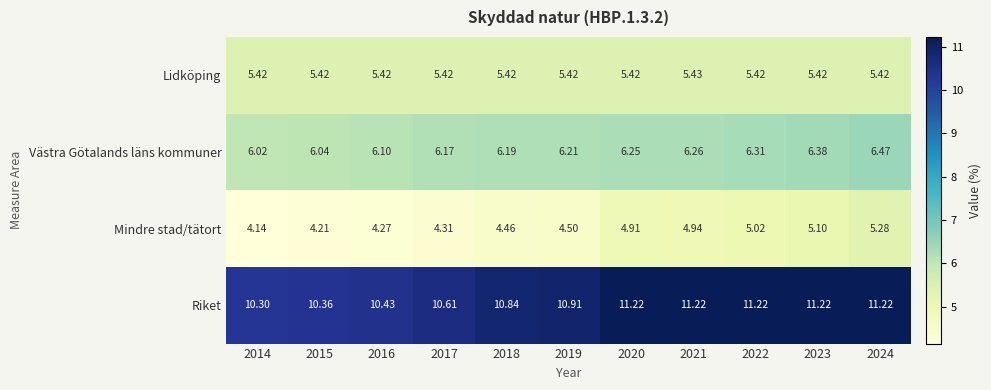

Which series has the largest range (max minus min)?

Mindre stad/tätort